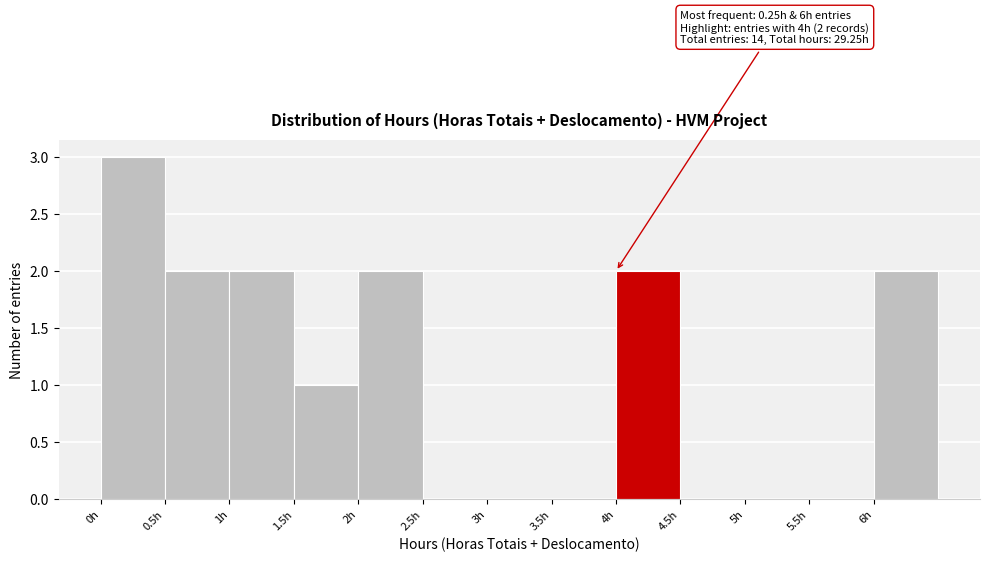

Over which range of the x-axis is the bar tallest?

0.0 to 0.5